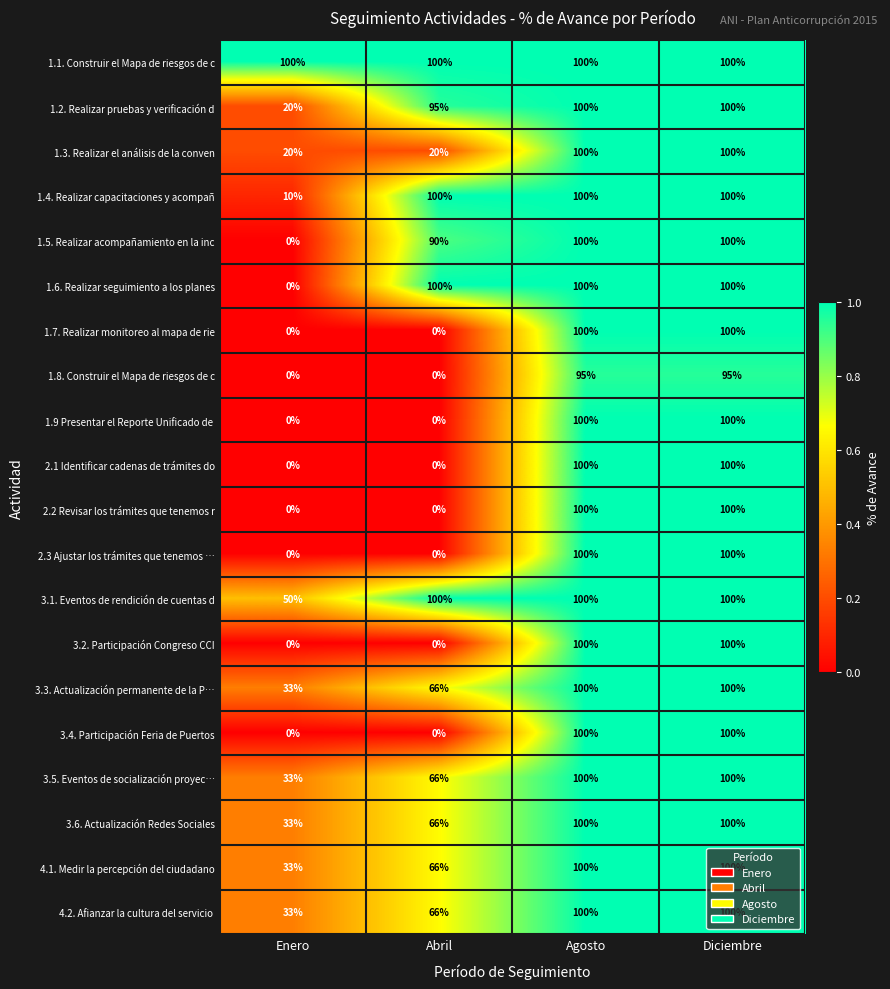

The 1.5. Realizar acompañamiento en la inc series shows 21 at Agosto. True or false?

False